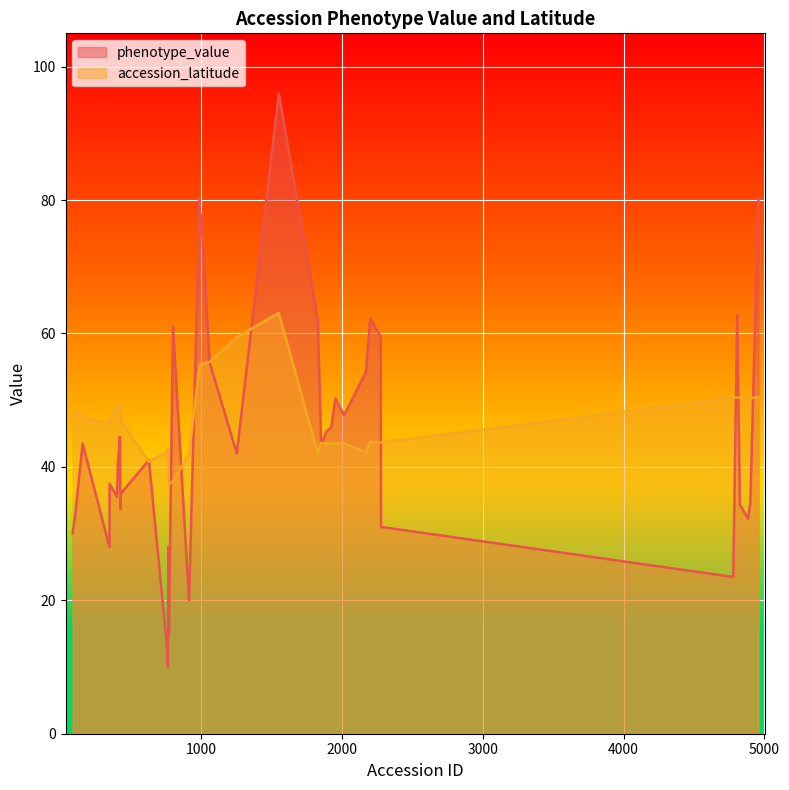

Is it true that accession_latitude equals 19.5 at 2202?

False